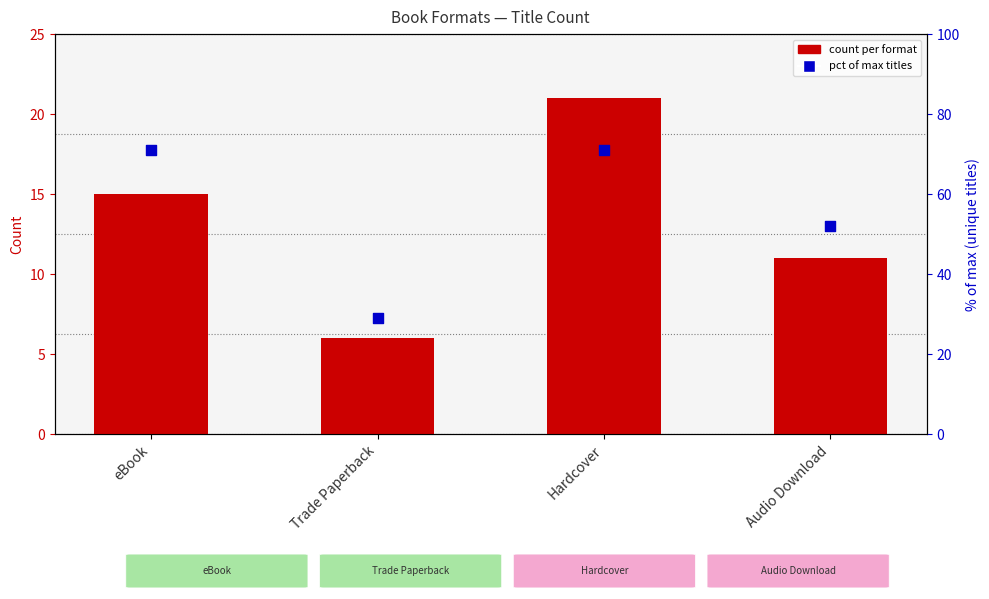

Which series contains the lowest Y value?

count per format